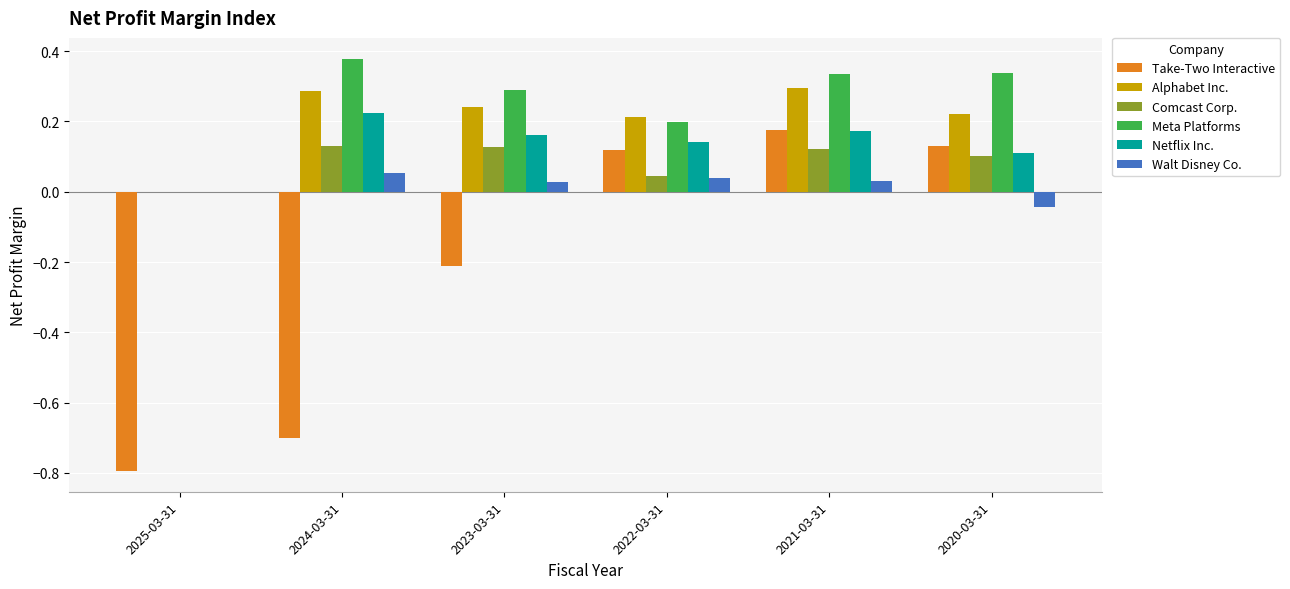

At which category is the sum across all series the highest?

2021-03-31